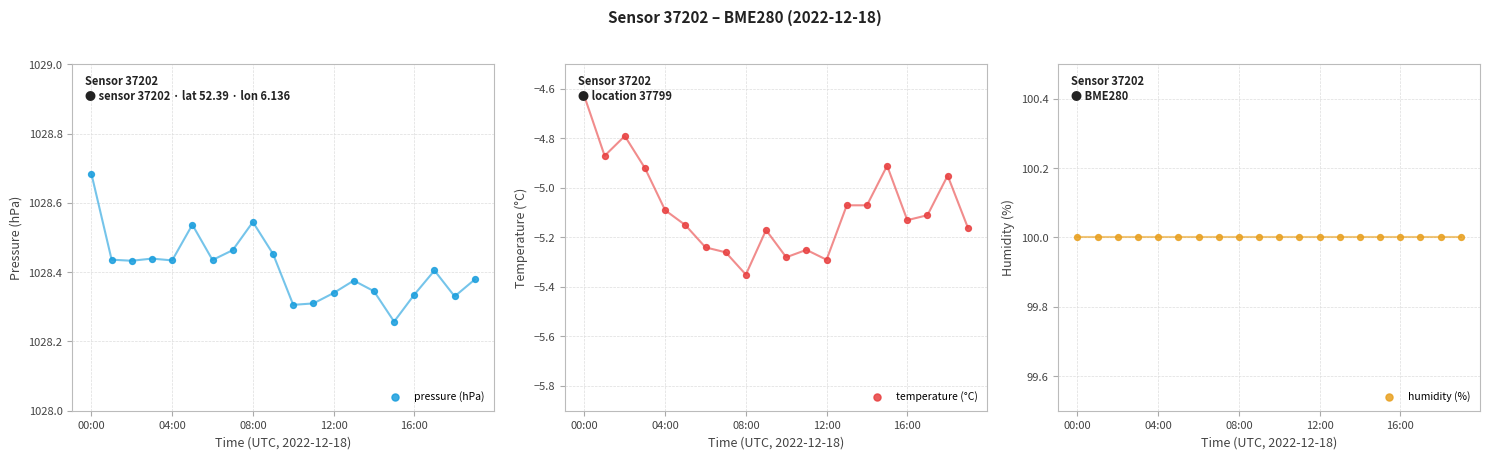

Which series contains the highest Y value?

pressure (hPa)